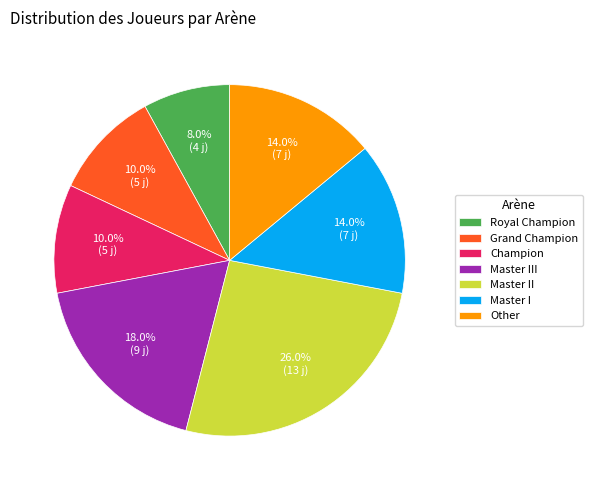

Is it true that Master III is 18% of the pie?

True